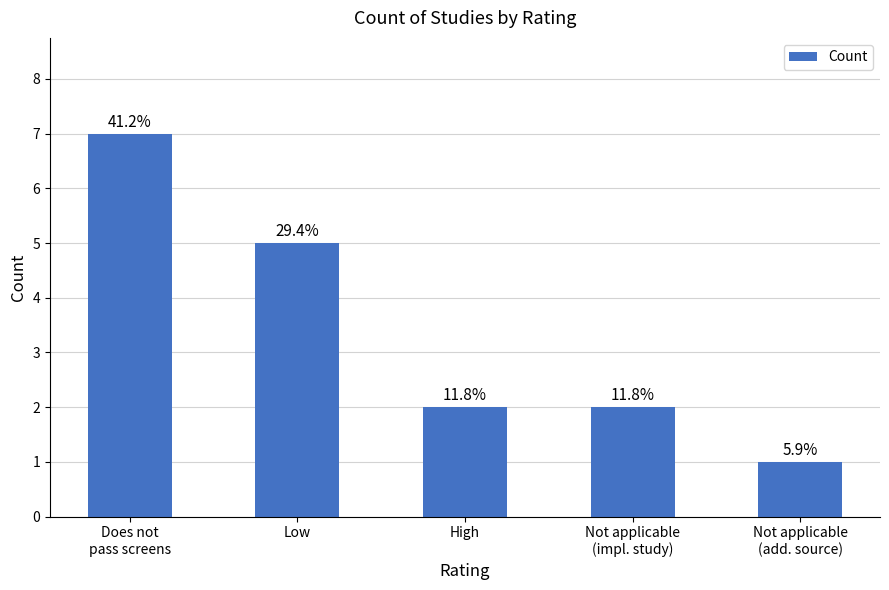

What is the change in value from Low to High?

-3